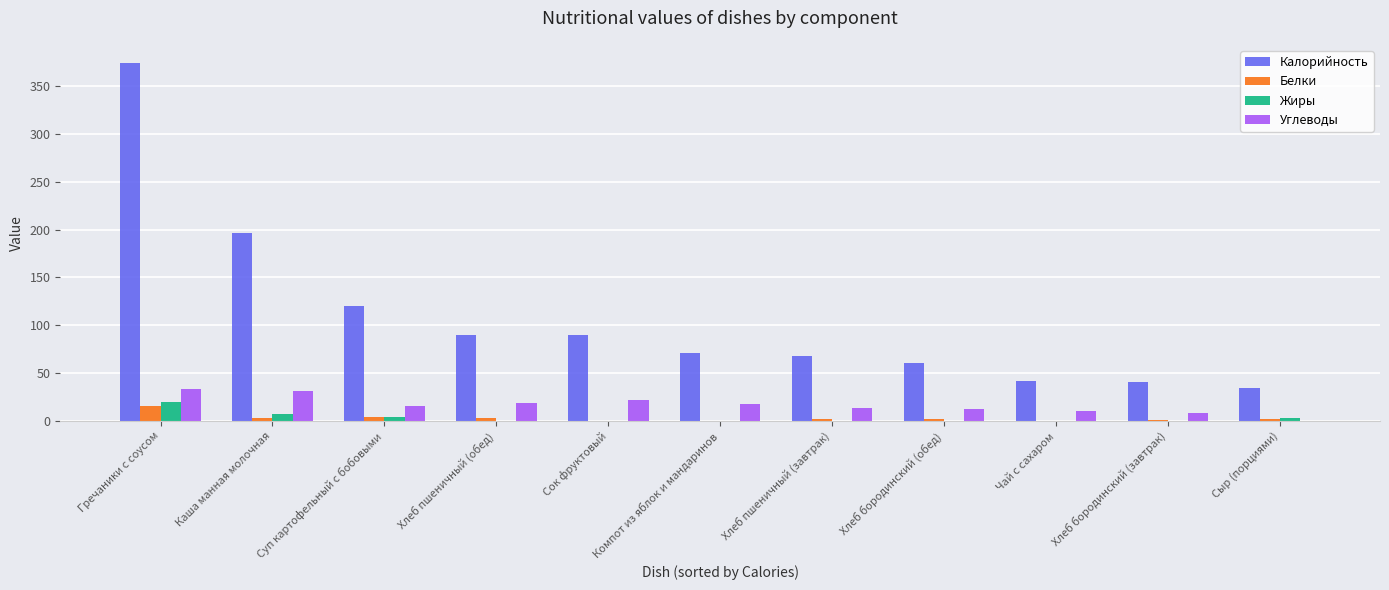

Where does the Белки series first go above 2?

Гречаники с соусом